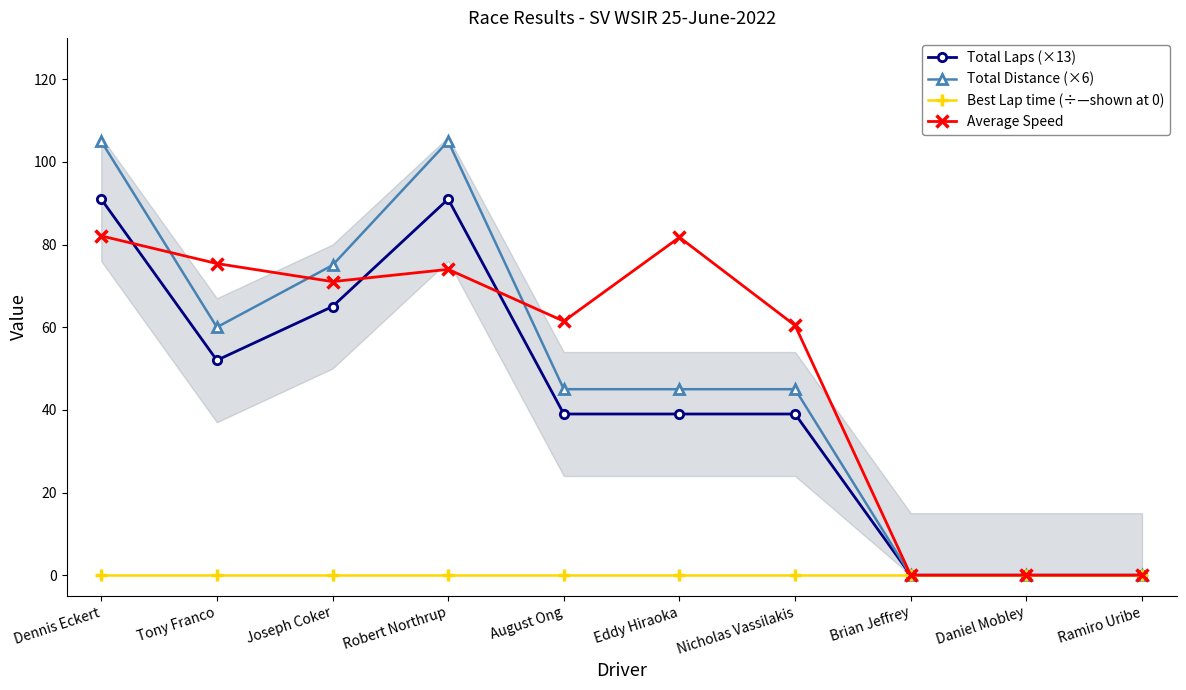

What is the approximate value of Total Distance (×6) at Joseph Coker?

75.0